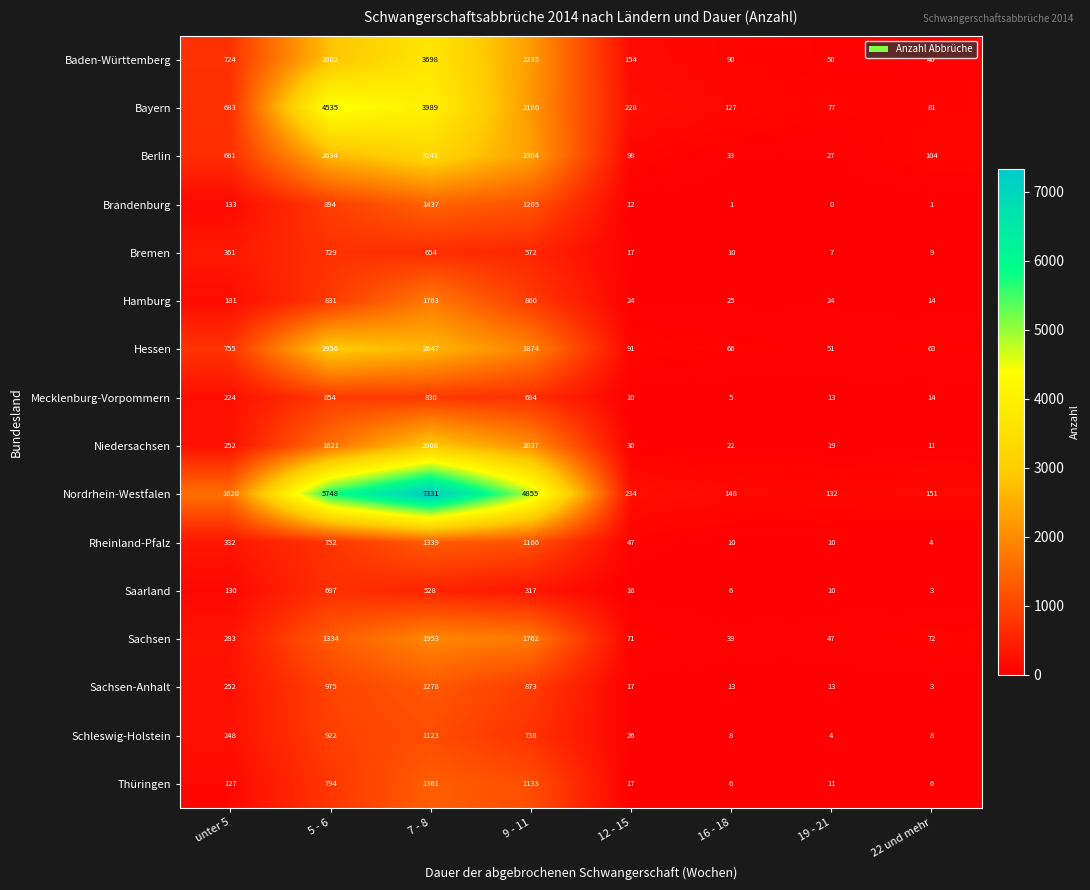

Which series has the largest range (max minus min)?

Nordrhein-Westfalen